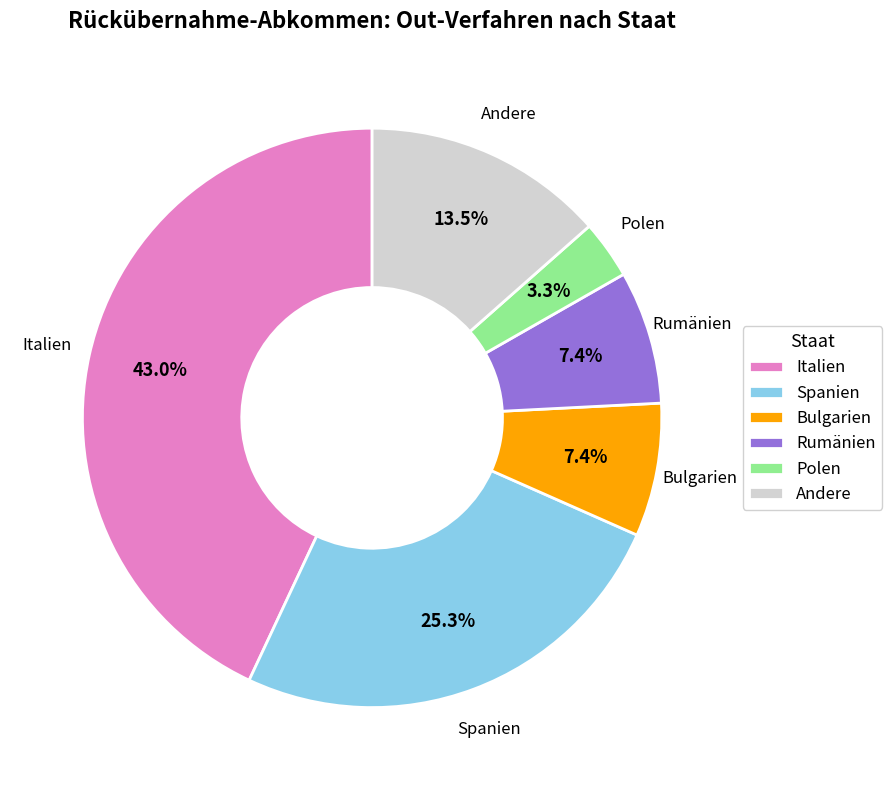

How many segments does this pie chart have?

6